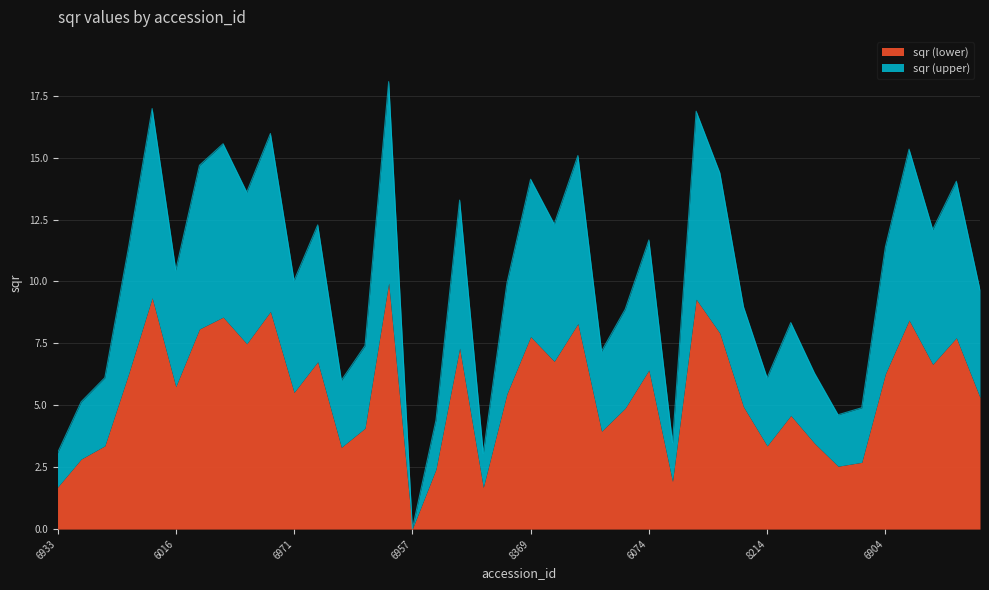

What is the label of the 11th point from the left?

6971